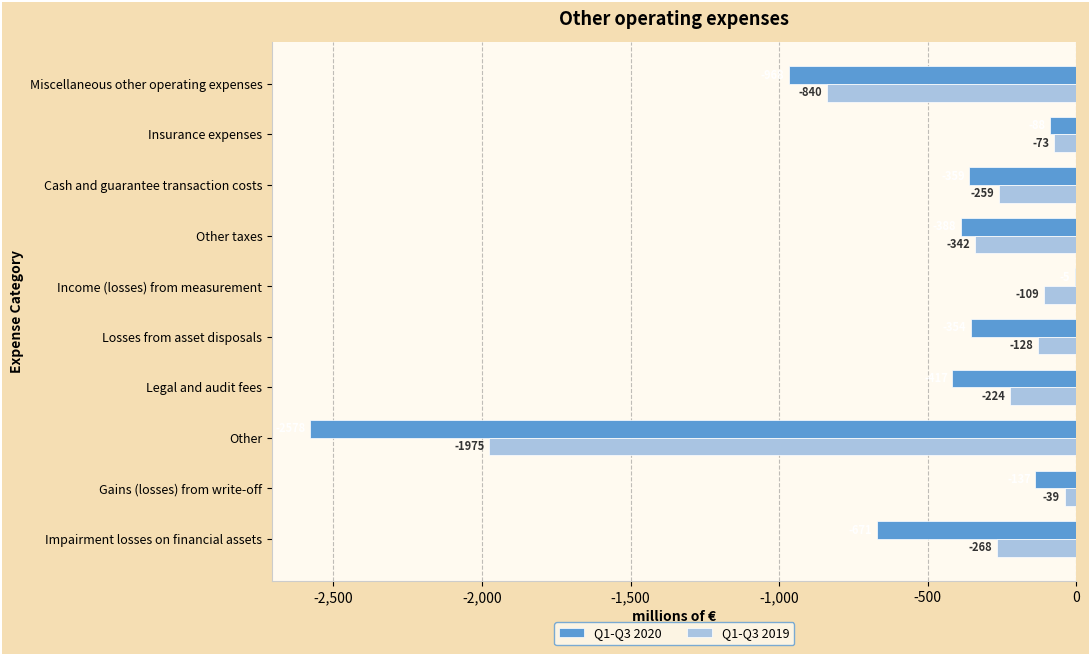

What is the greatest value displayed?

-5